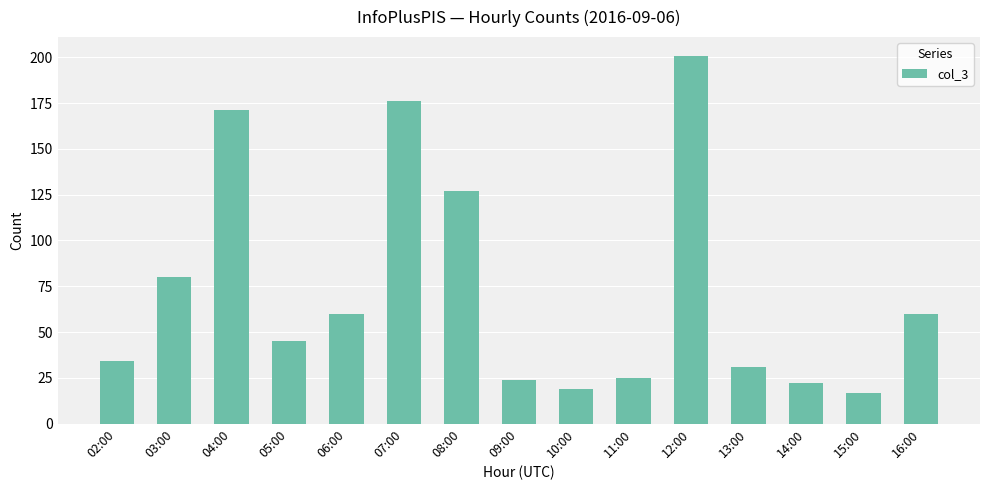

Are the bars horizontal?

No